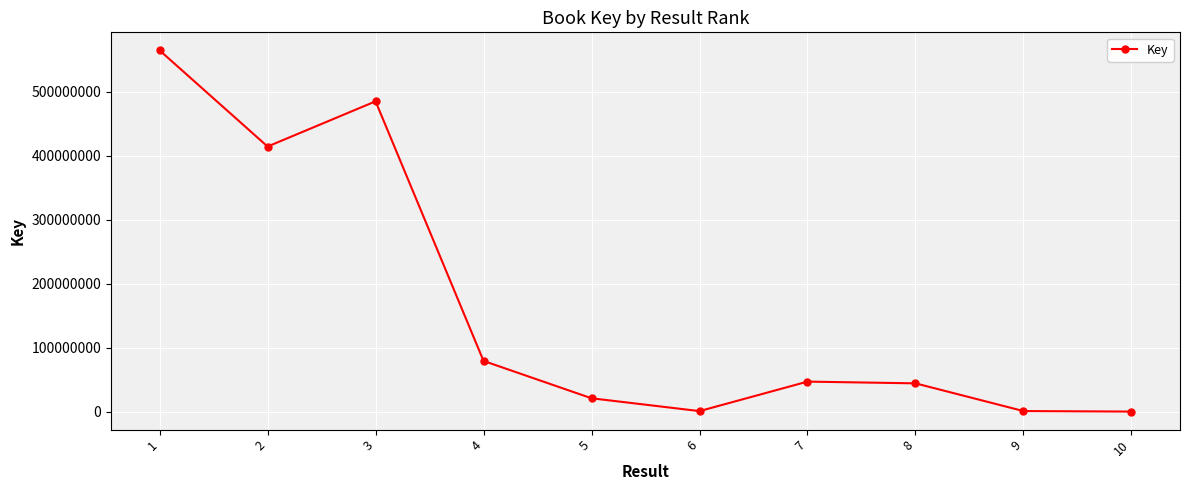

What is the difference between the second highest and second lowest values?

483637820